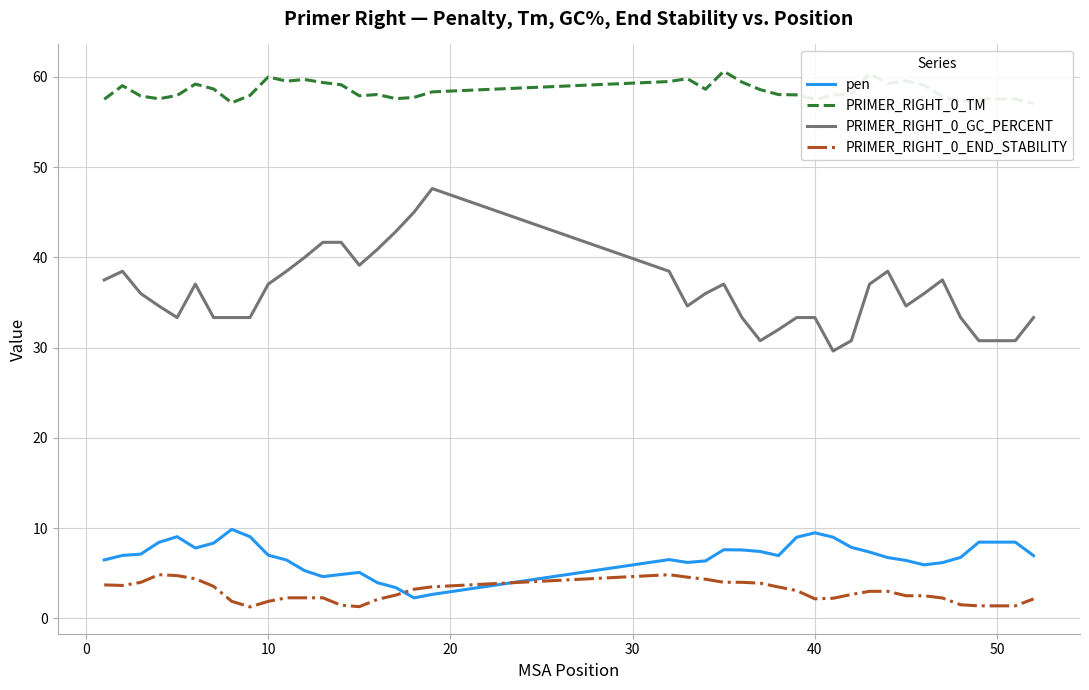

True or false: PRIMER_RIGHT_0_GC_PERCENT and pen cross at least once.

False